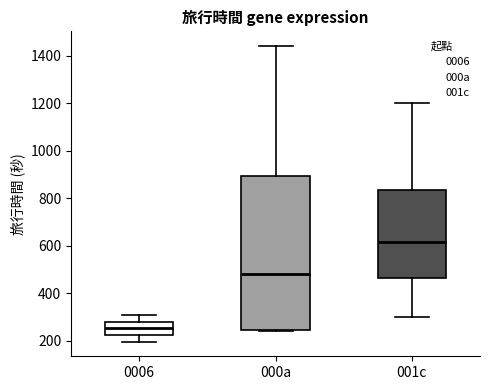

Where does the lower whisker of the box for 001c end on the y-axis? The values are not printed on the chart, so give them approximately, as read against the axis.

300